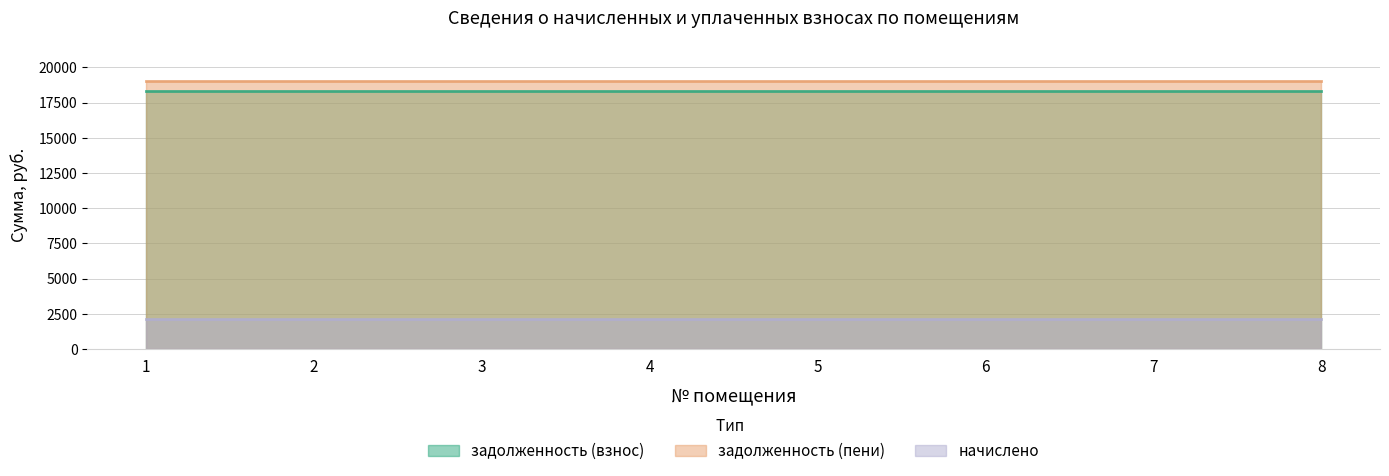

What is the value of the начислено point at the 3rd from the left?

2106.0